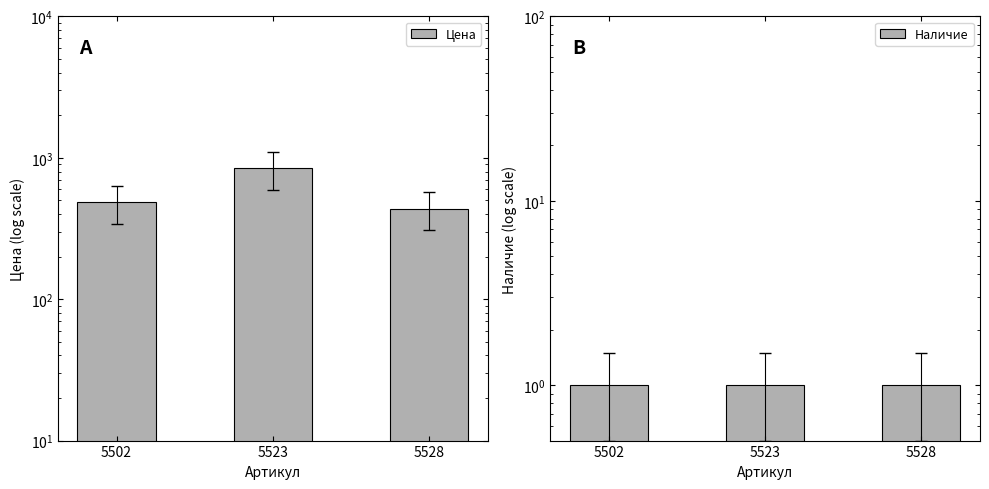

Reading right to left, extract all data points from this chart.

Цена: 5528=438	5523=841	5502=490
Наличие: 5528=1	5523=1	5502=1